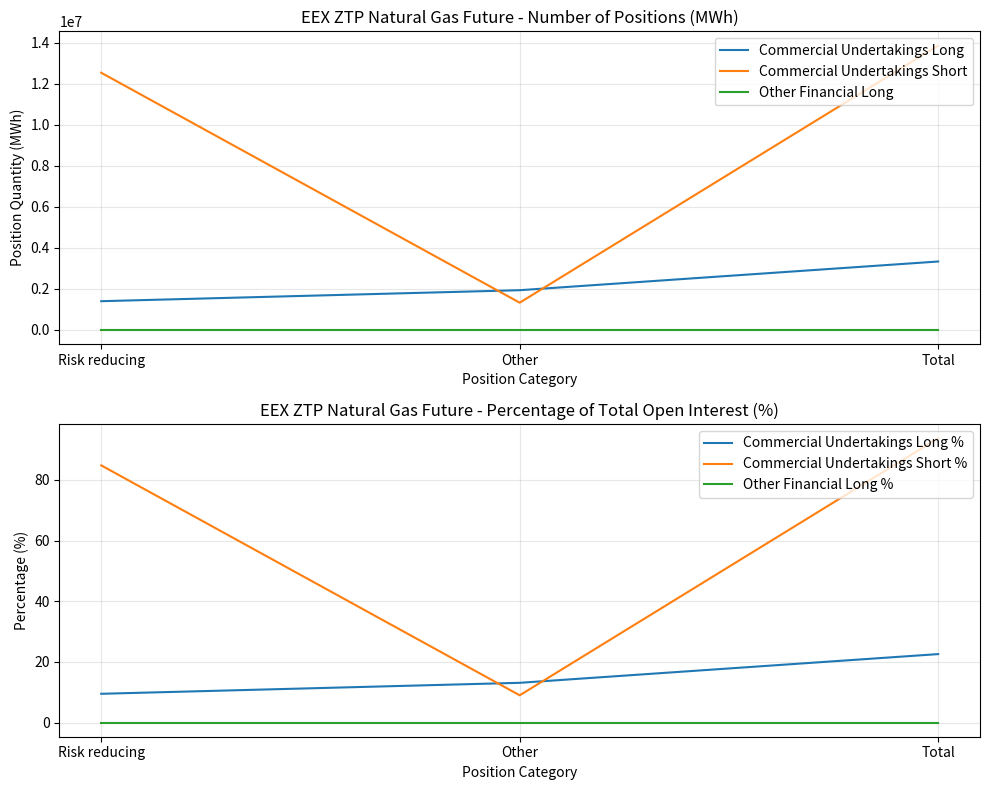

What is the spread (max minus min) of values at Other?

1935960.0